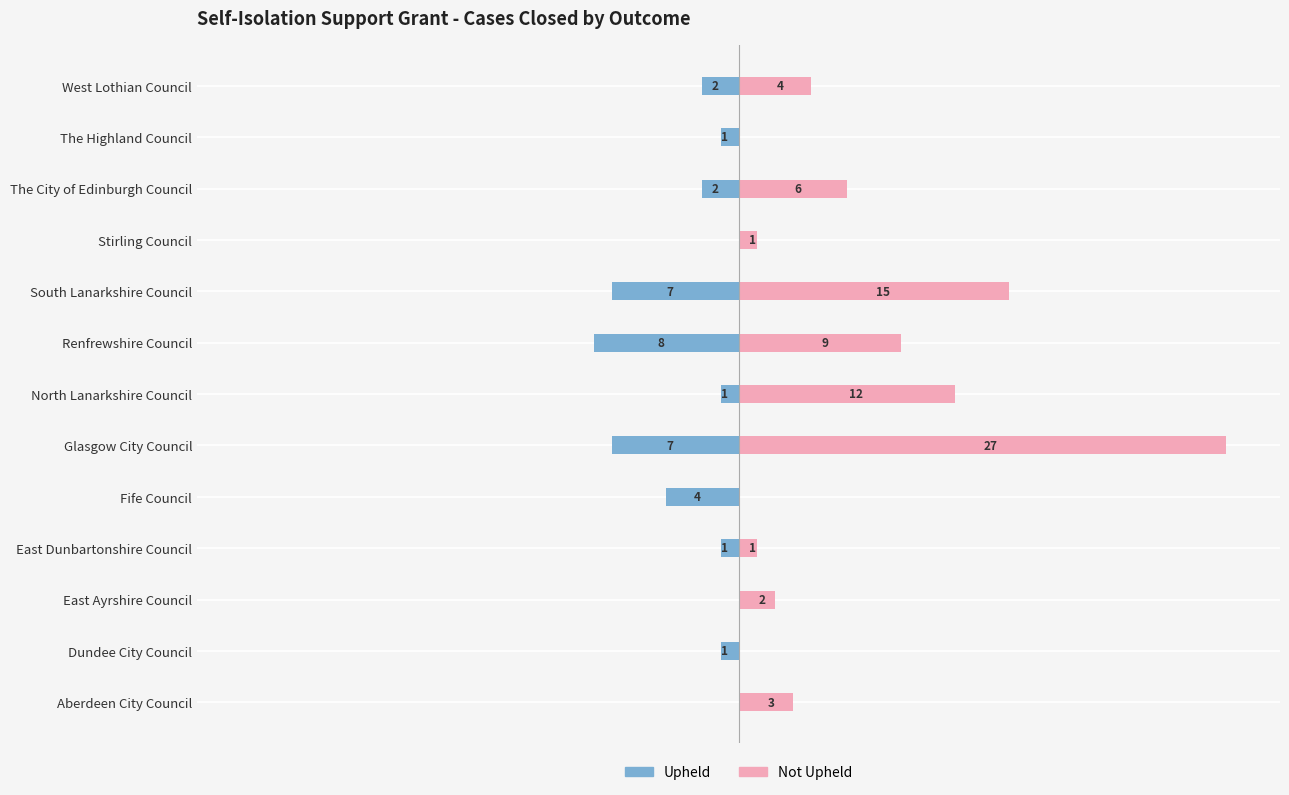

What is the value of the Not Upheld bar at the 4th from the left?

1